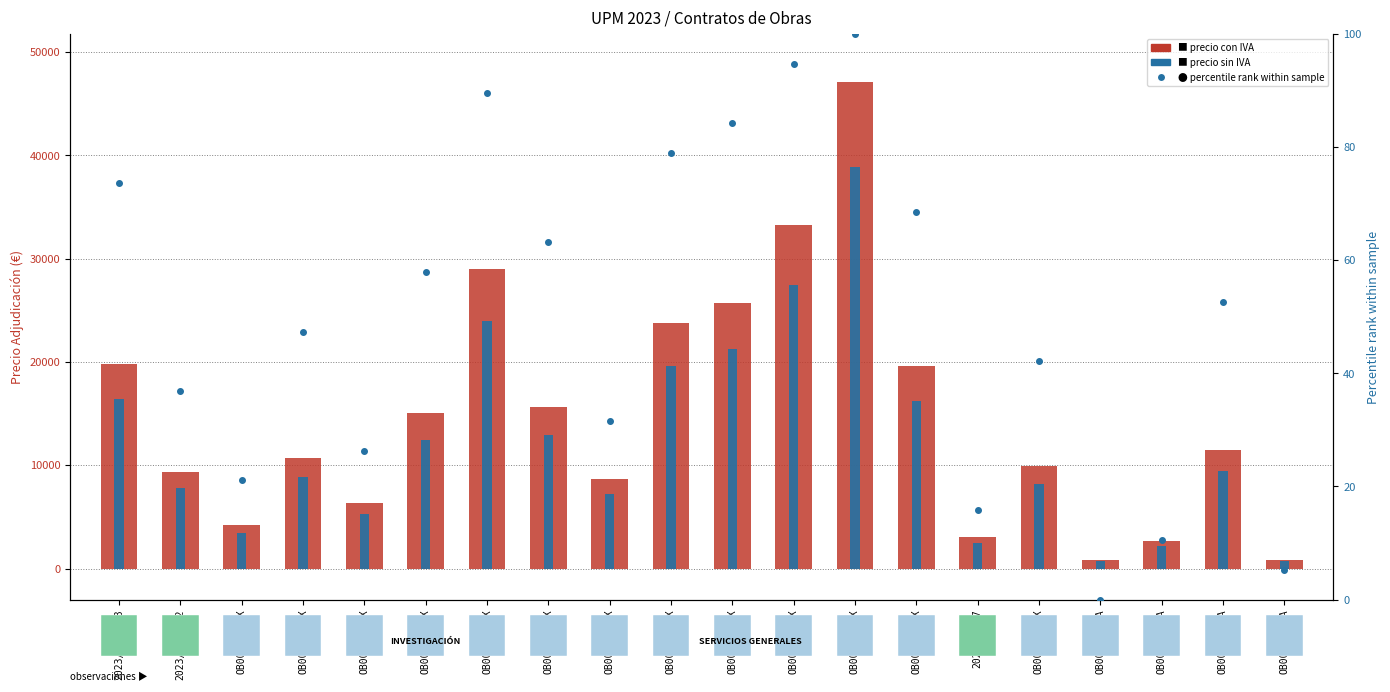

Where is Percentile rank within sample nearest to the value 50?

OB00005Z15X